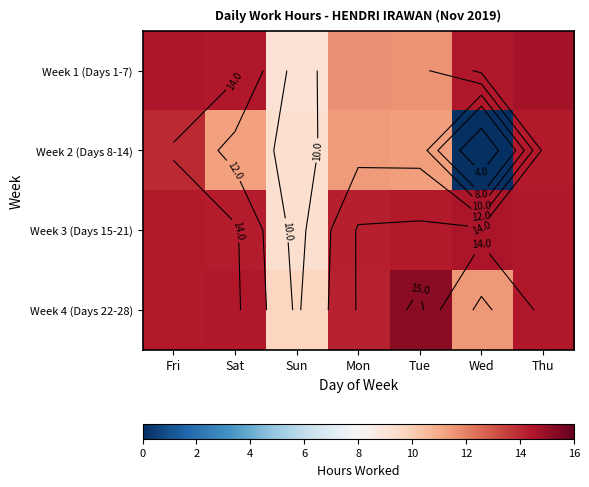

What is the difference between the maximum and minimum values in the Week 1 (Days 1-7) series?

5.5